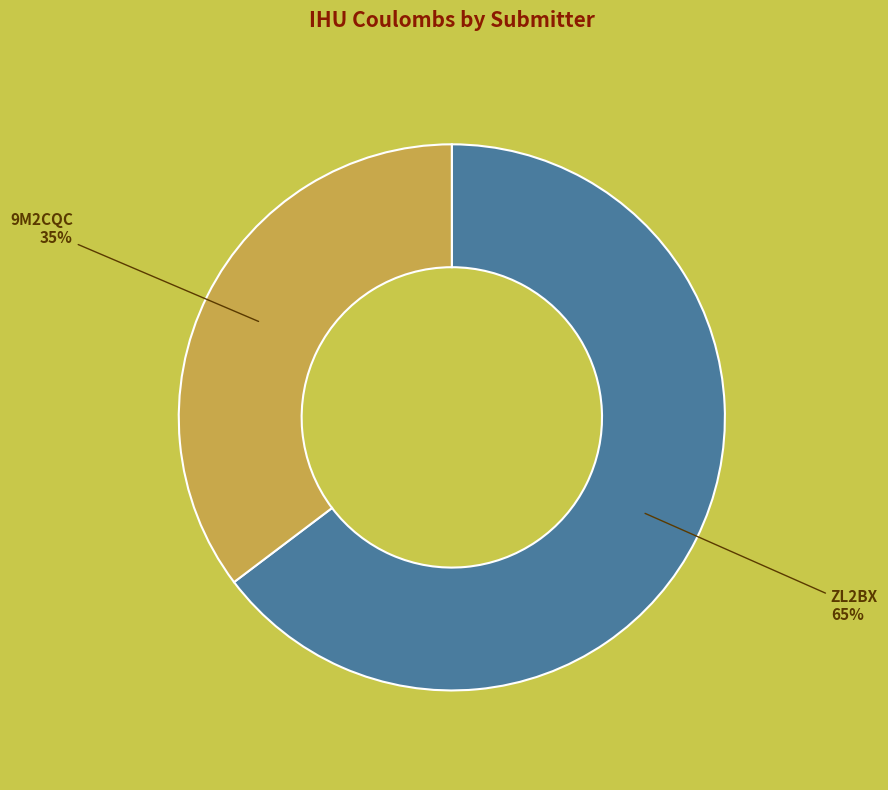

True or false: 9M2CQC accounts for 35% of the total.

True